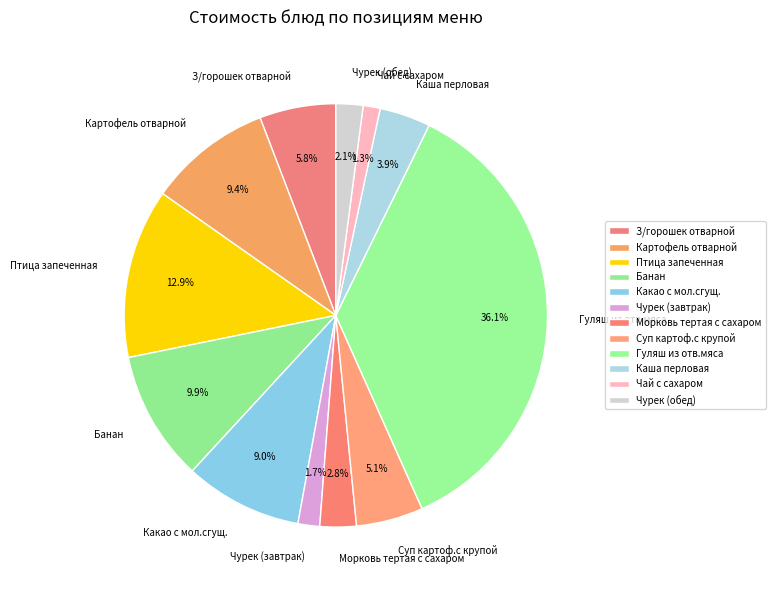

To the nearest percent, what is the combined percentage of Чурек (завтрак) and Морковь тертая с сахаром?

4%